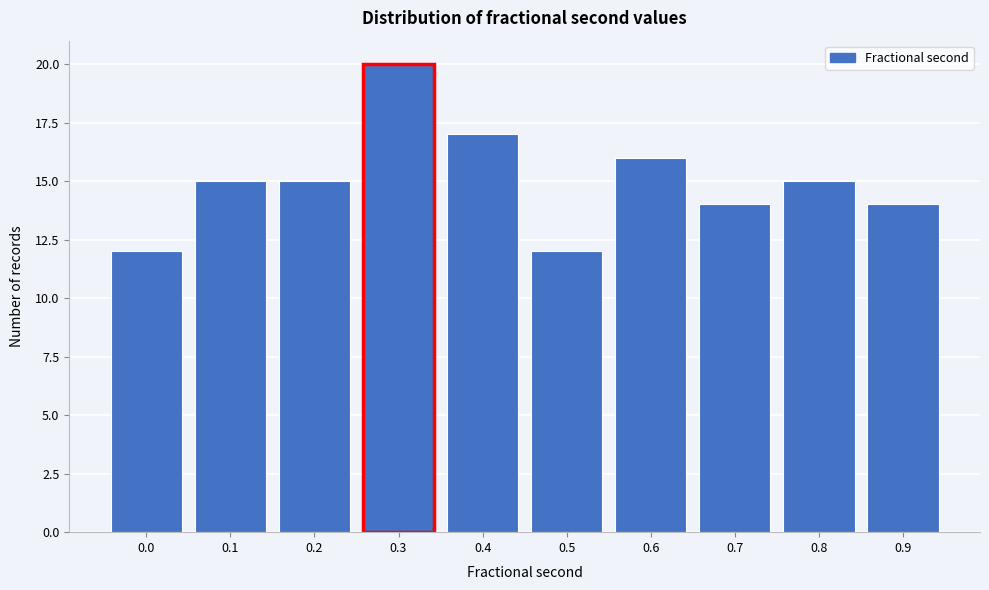

Reading left to right, list all the values displayed in this chart.

12	15	15	20	17	12	16	14	15	14